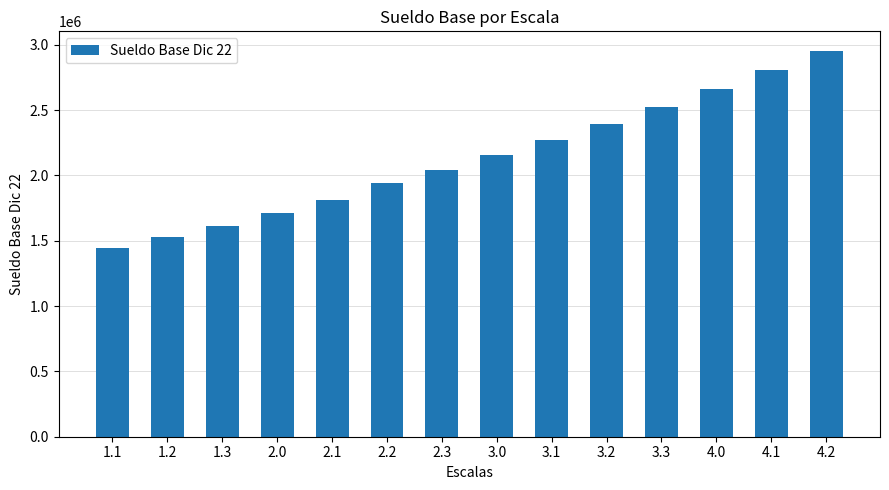

Reading left to right, extract all data points from this chart.

1.1=1446887	1.2=1528359	1.3=1614116	2.0=1714412	2.1=1809125	2.2=1939263	2.3=2045114	3.0=2156005	3.1=2272857	3.2=2395834	3.3=2525471	4.0=2661414	4.1=2804714	4.2=2955519